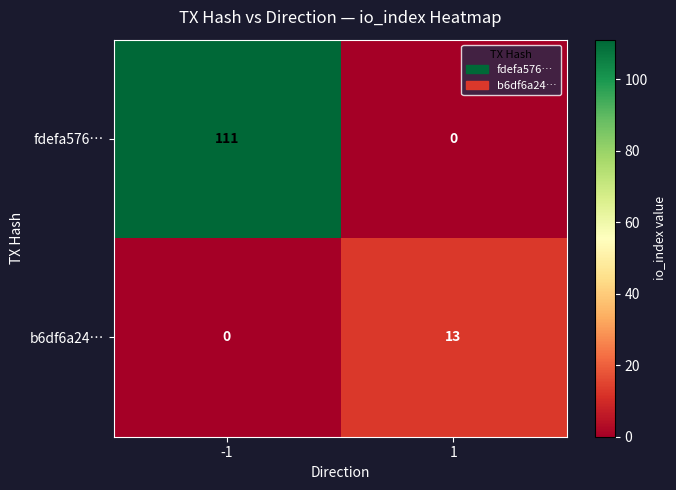

What is the approximate value of fdefa576… at -1?

111